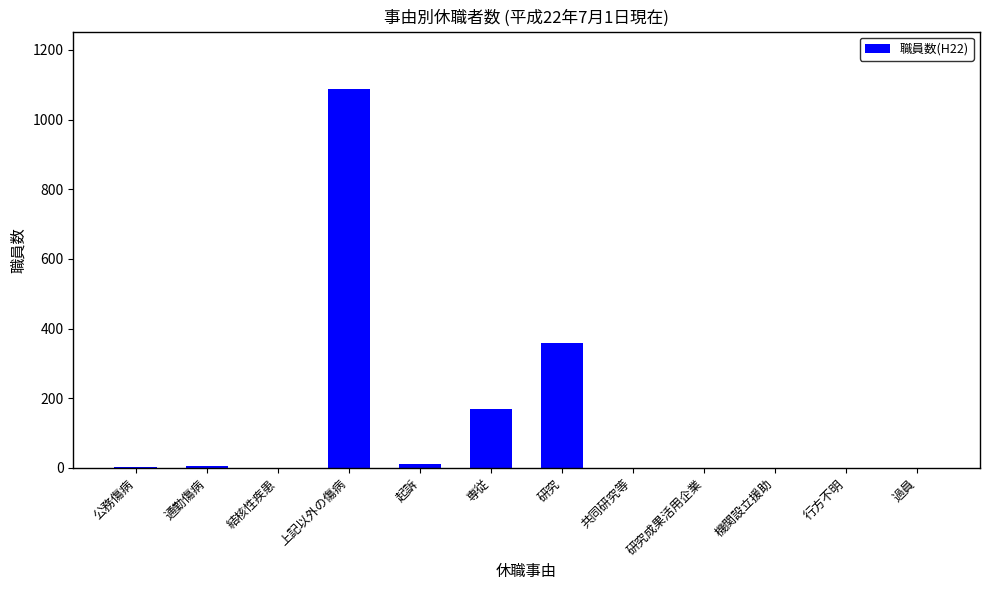

Where is the data nearest to the value 544?

研究